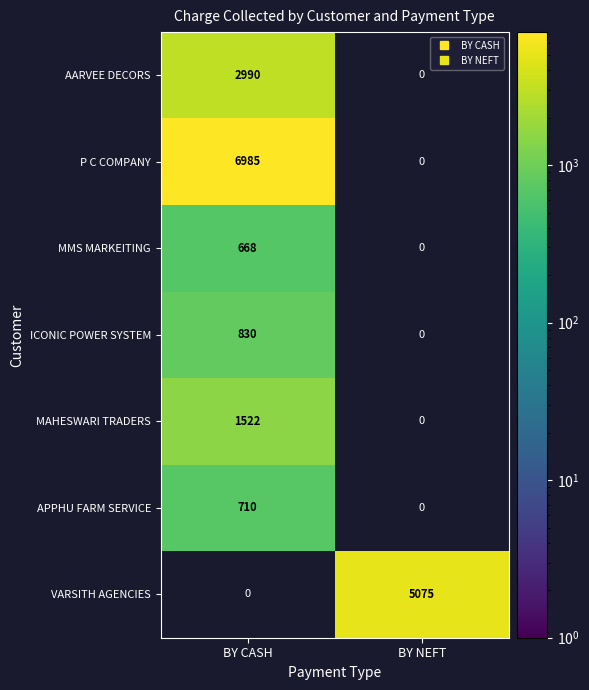

At which label does VARSITH AGENCIES first exceed 5074?

BY NEFT